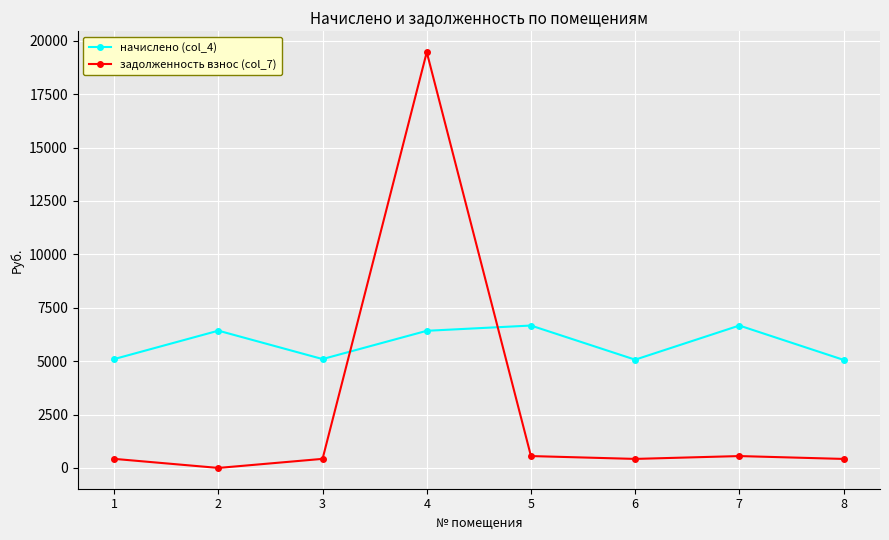

What is the value of the начислено (col_4) point at the 4th from the left?

6420.7